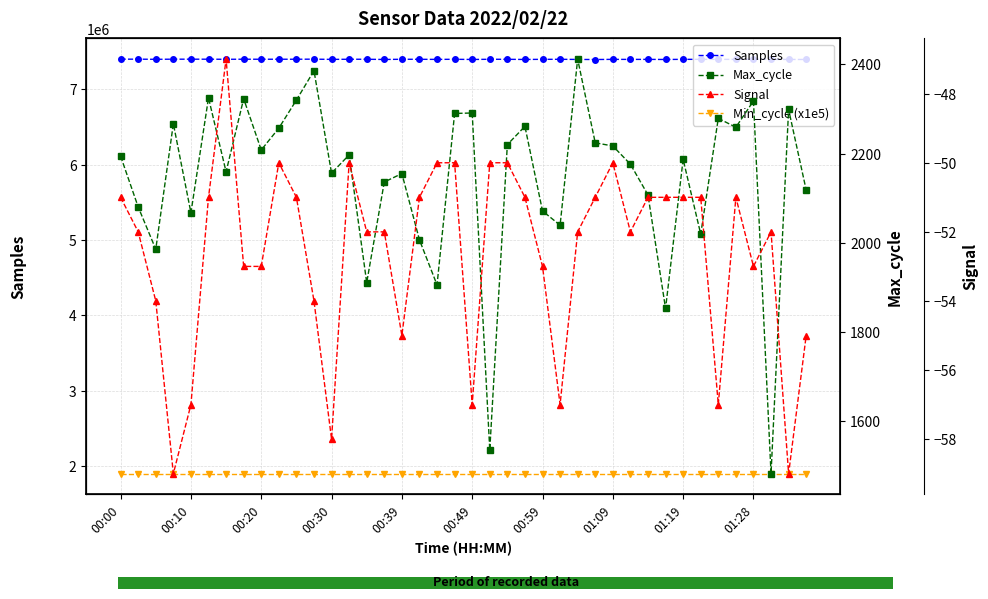

Reading left to right, extract all data points from this chart.

Samples: 7397687	7397590	7395904	7397356	7397421	7397220	7396118	7397056	7396618	7396898	7396719	7397843	7394849	7396655	7396455	7393727	7396370	7396036	7394797	7396164	7393736	7396330	7395893	7393821	7395578	7395935	7394101	7393105	7395164	7394634	7394935	7393583	7395495	7395182	7395236	7394647	7398349	7394456	7394148	7393370
Min_cycle (x1e5): 1900000	1900000	1900000	1900000	1900000	1900000	1900000	1900000	1900000	1900000	1900000	1900000	1900000	1900000	1900000	1900000	1900000	1900000	1900000	1900000	1900000	1900000	1900000	1900000	1900000	1900000	1900000	1900000	1900000	1900000	1900000	1900000	1900000	1900000	1900000	1900000	1900000	1900000	1900000	1900000
Max_cycle: 2194	2080	1985	2267	2067	2325	2159	2323	2208	2257	2320	2386	2156	2197	1910	2136	2155	2006	1905	2290	2291	1534	2220	2261	2071	2039	2412	2224	2217	2176	2107	1852	2187	2019	2279	2259	2318	1481	2299	2118
Signal: -51	-52	-54	-59	-57	-51	-47	-53	-53	-50	-51	-54	-58	-50	-52	-52	-55	-51	-50	-50	-57	-50	-50	-51	-53	-57	-52	-51	-50	-52	-51	-51	-51	-51	-57	-51	-53	-52	-59	-55